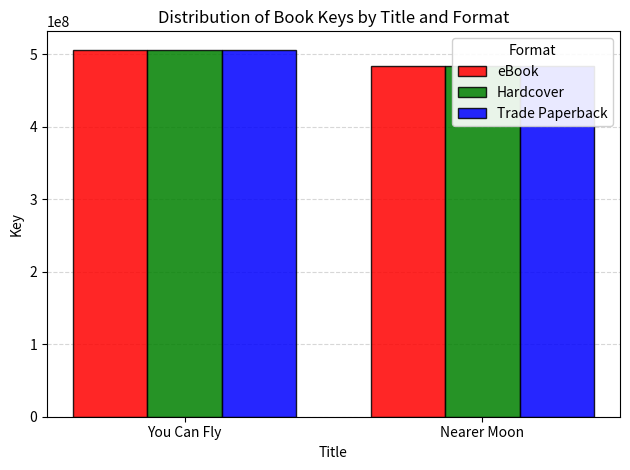

What position from the left is Nearer Moon?

2